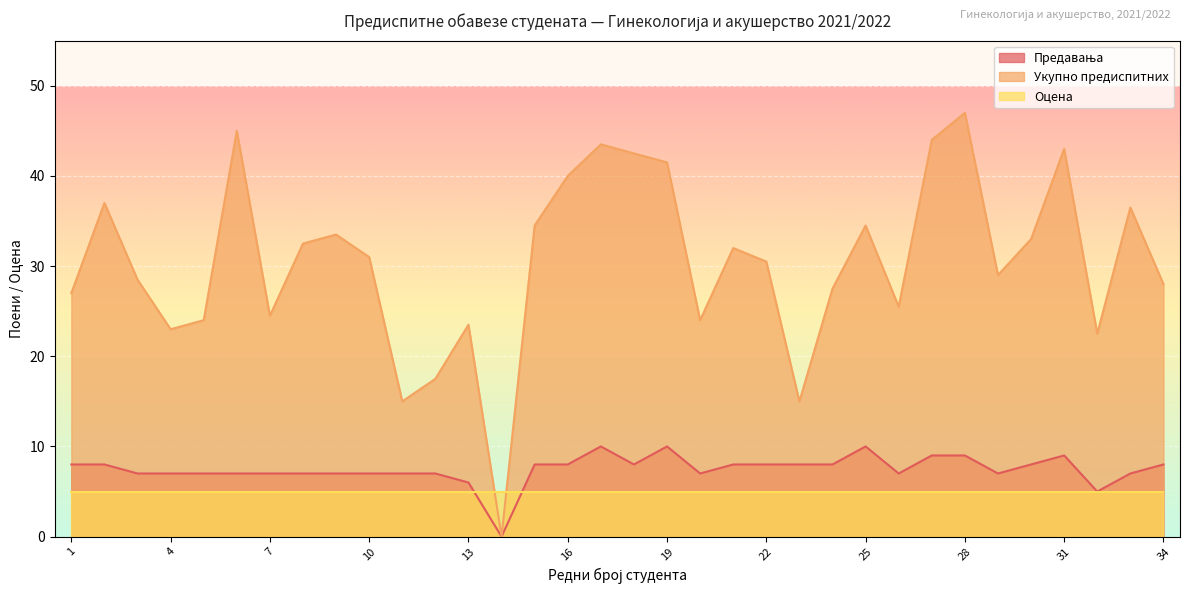

How many intersections are there between Оцена and Укупно предиспитних?

2